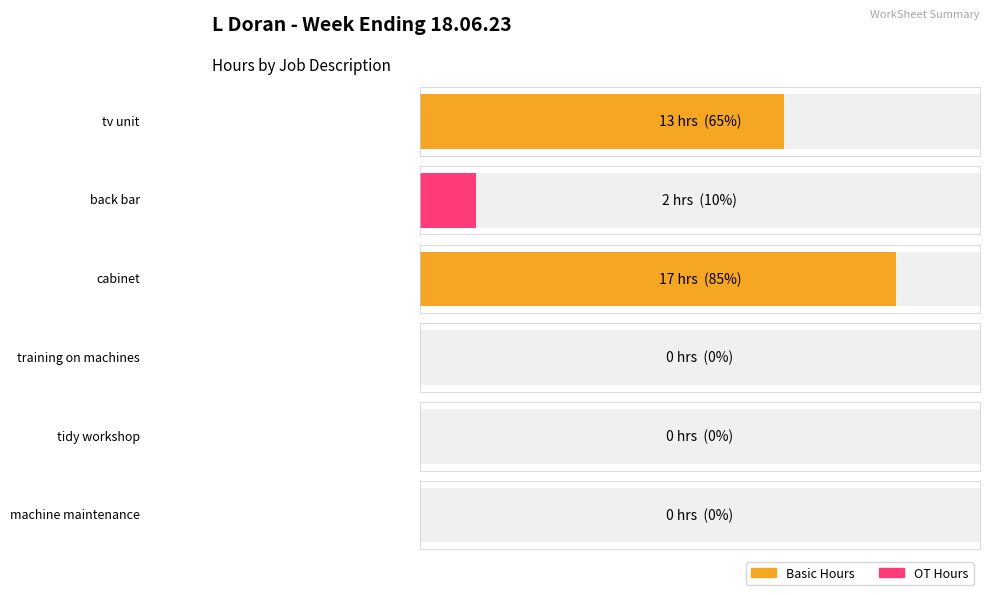

Reading left to right, what are all the values shown in this chart?

tv unit=13	back bar=2	cabinet=17	training on machines=0	tidy workshop=0	machine maintenance=0